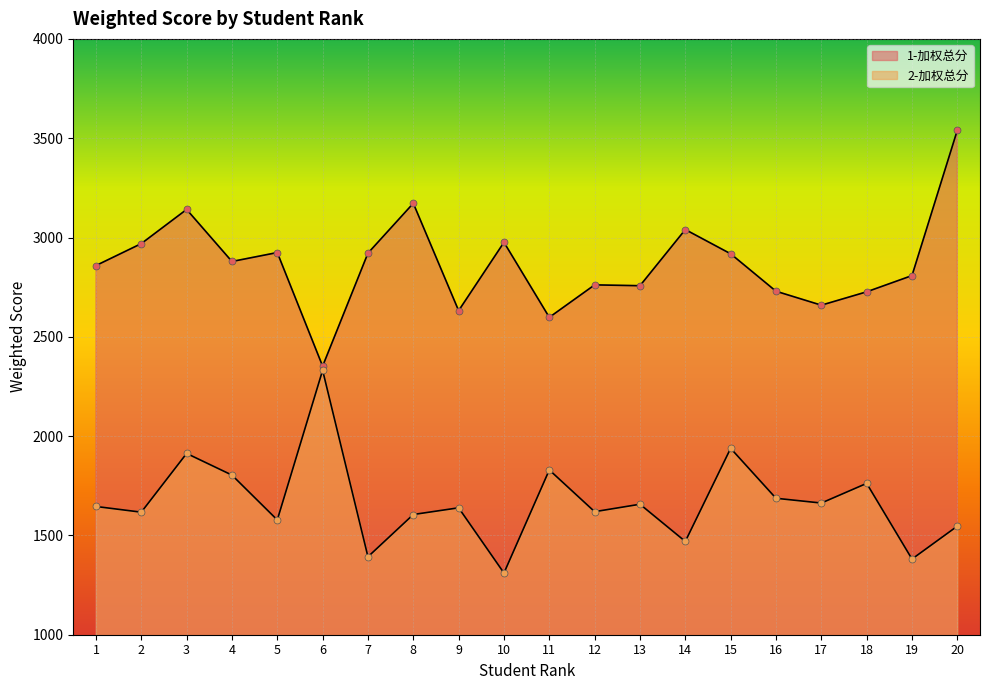

Is the value of 1-加权总分 at 11 greater than the value of 2-加权总分 at 17?

Yes